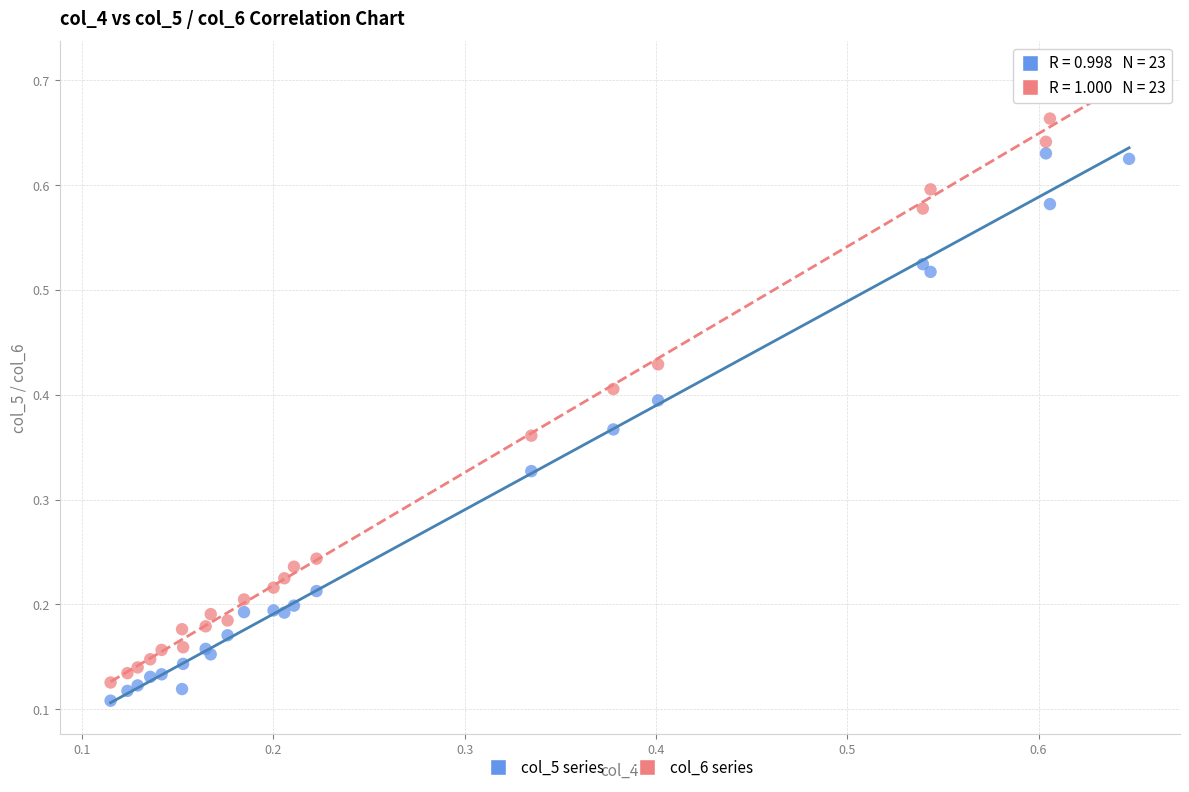

Which series reaches the minimum Y coordinate?

col_5 series